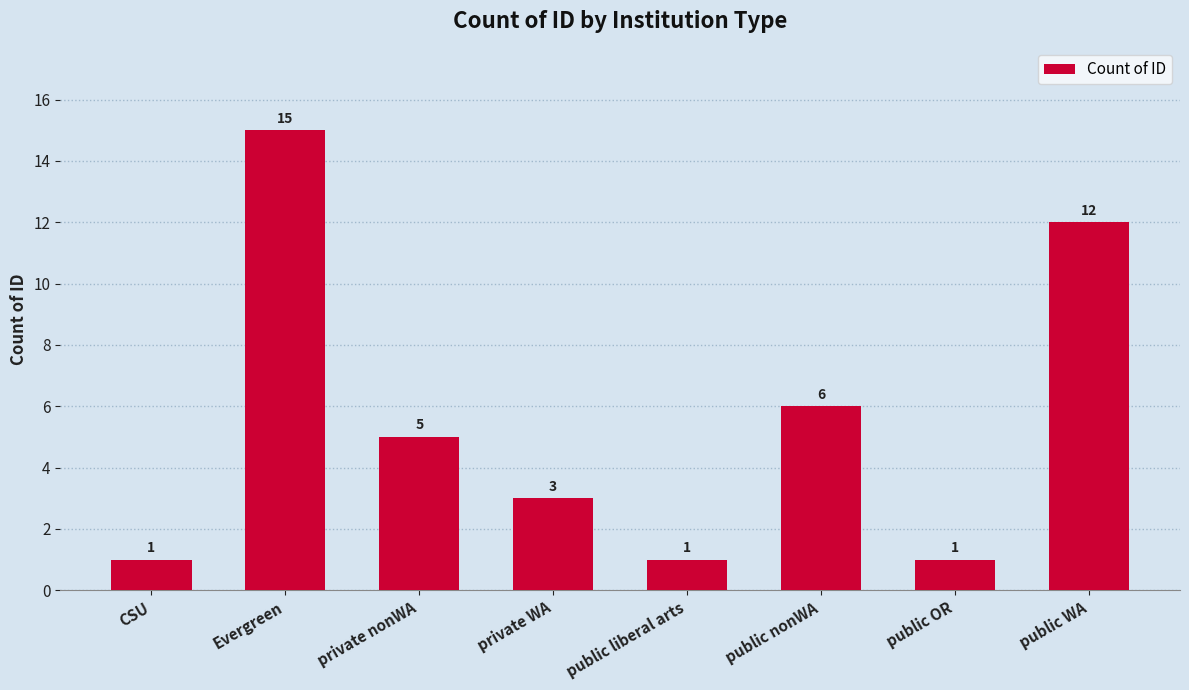

What is the maximum value shown in the chart?

15